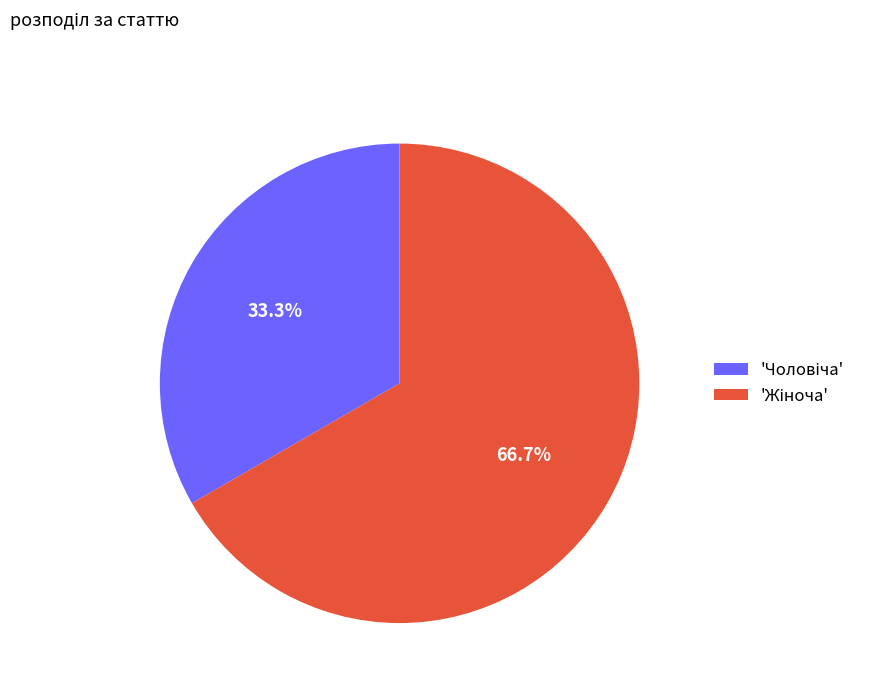

Does any single category account for the majority?

Yes